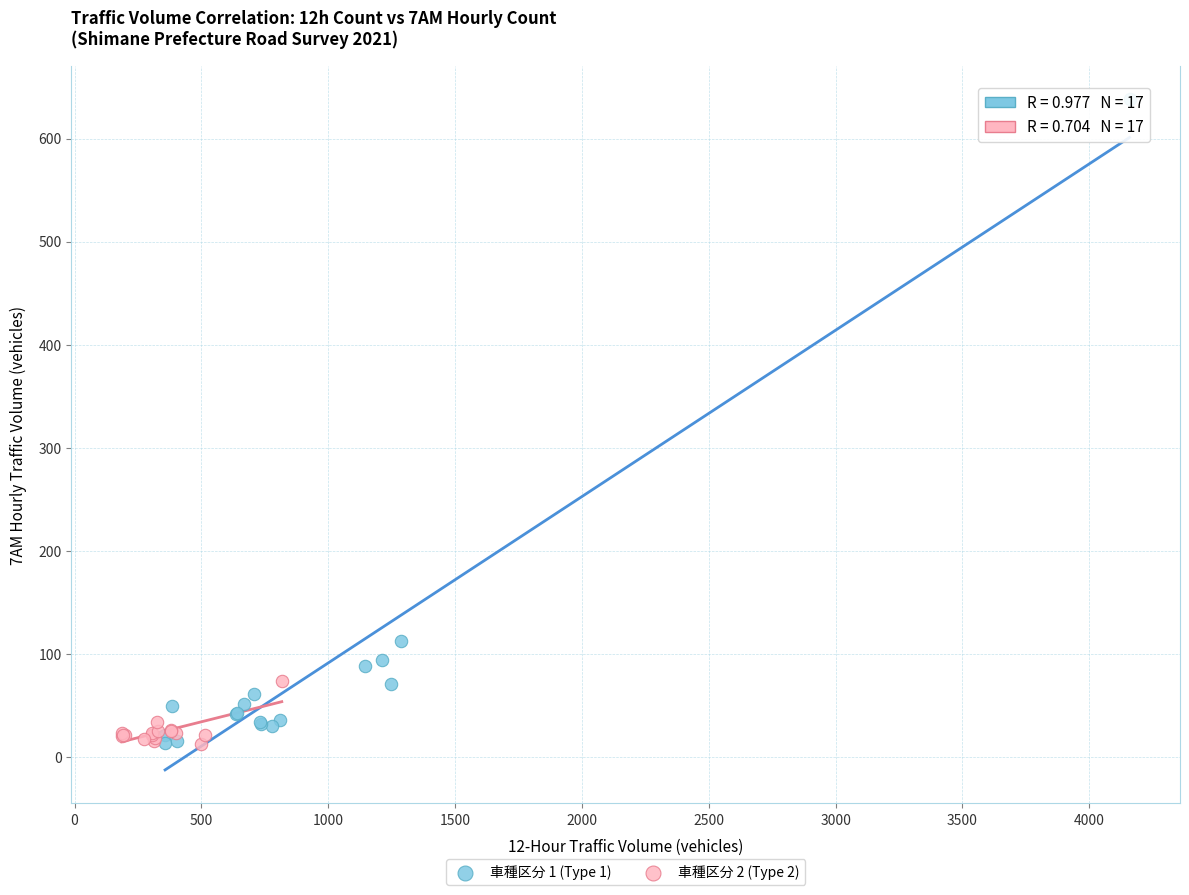

Which series has the widest spread of Y values?

車種区分 1 (Type 1)